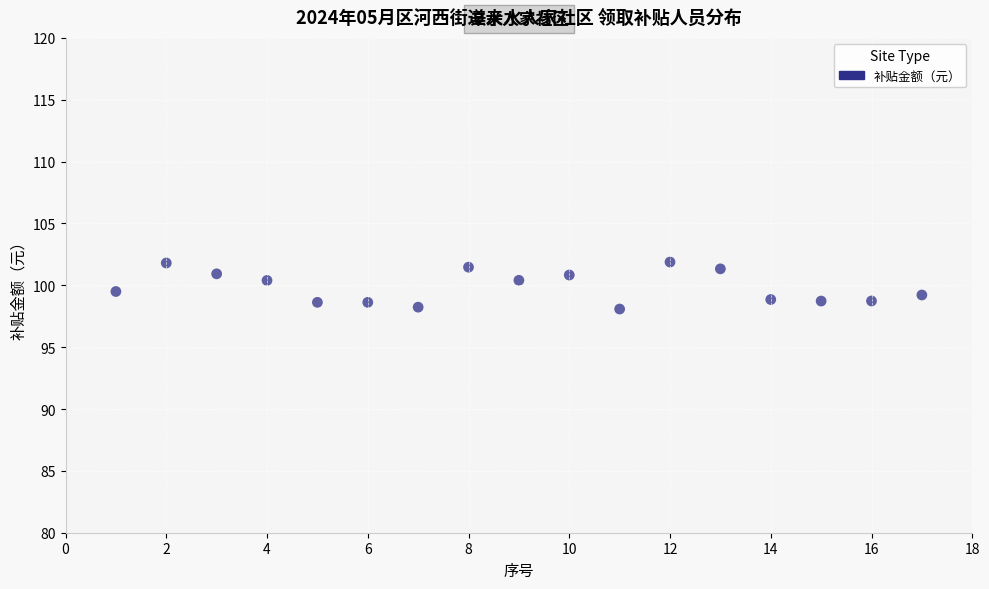

What is the range of X values (max minus min)?

16.0